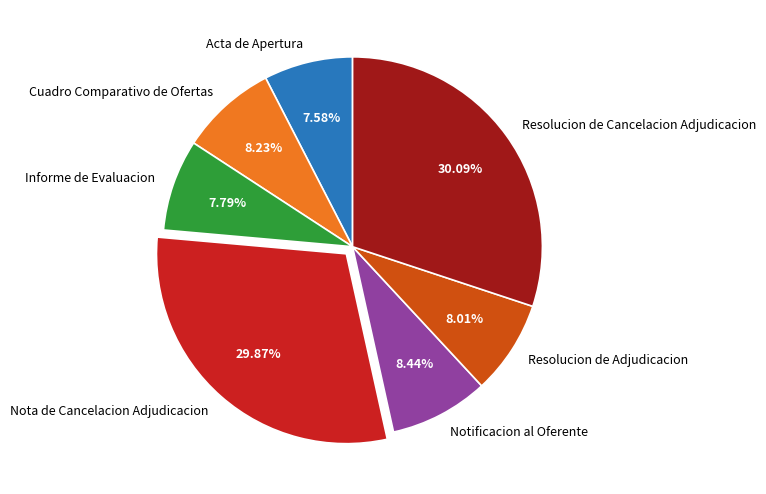

Approximately how many times larger is the value at Informe de Evaluacion compared to Resolucion de Adjudicacion?

1.0